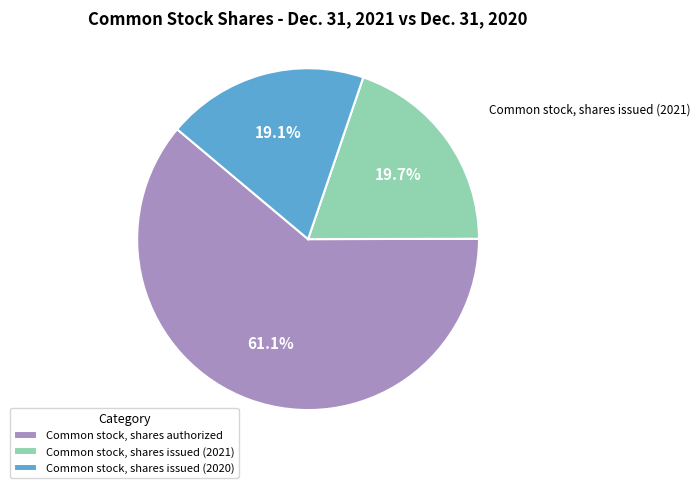

To the nearest percent, what portion does Common stock, shares issued (2021) represent?

20%